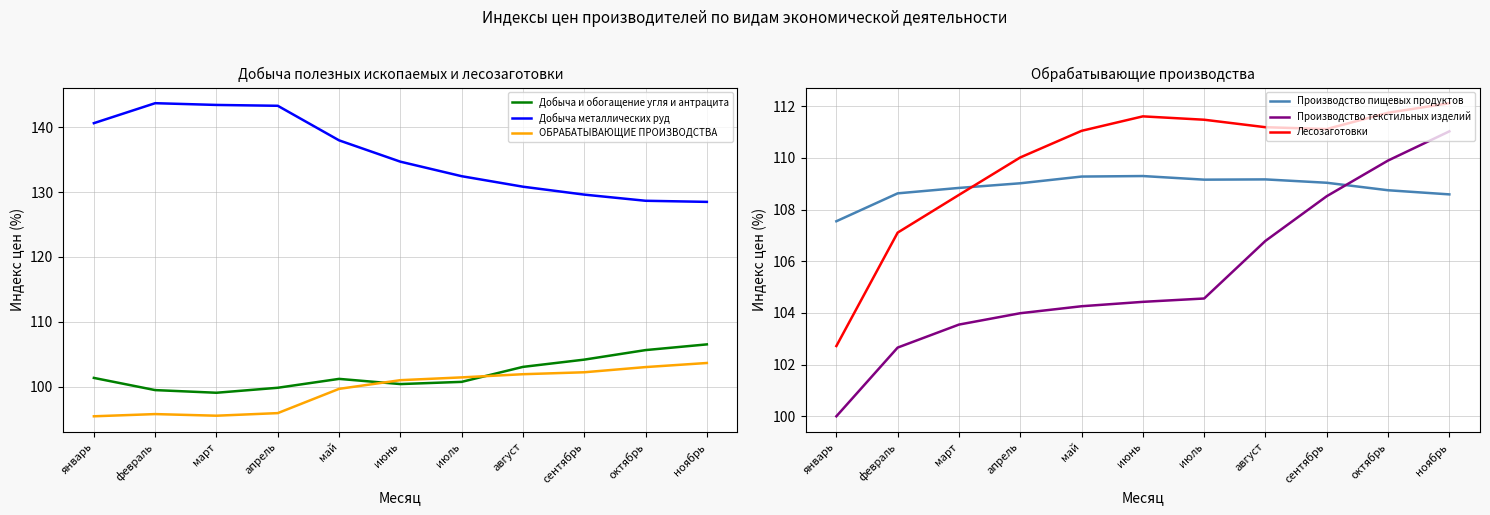

What is the difference between the Добыча металлических руд values at сентябрь and июнь?

5.1